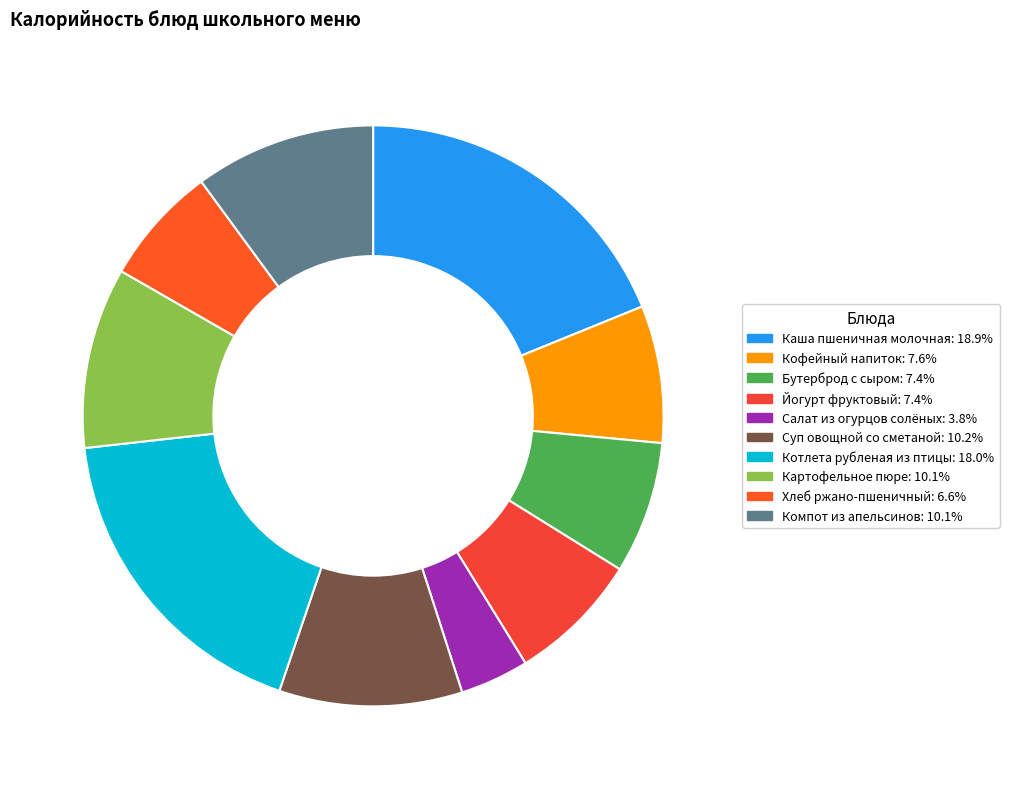

How much of the chart is everything except Суп овощной со сметаной?

89.8%